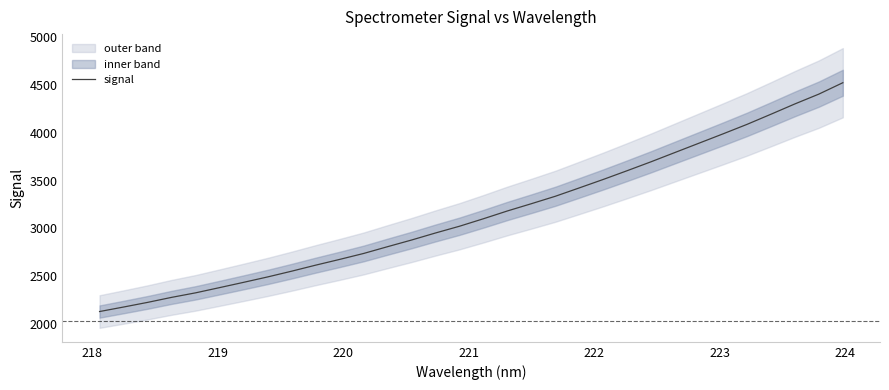

How many lines are shown in the chart?

1